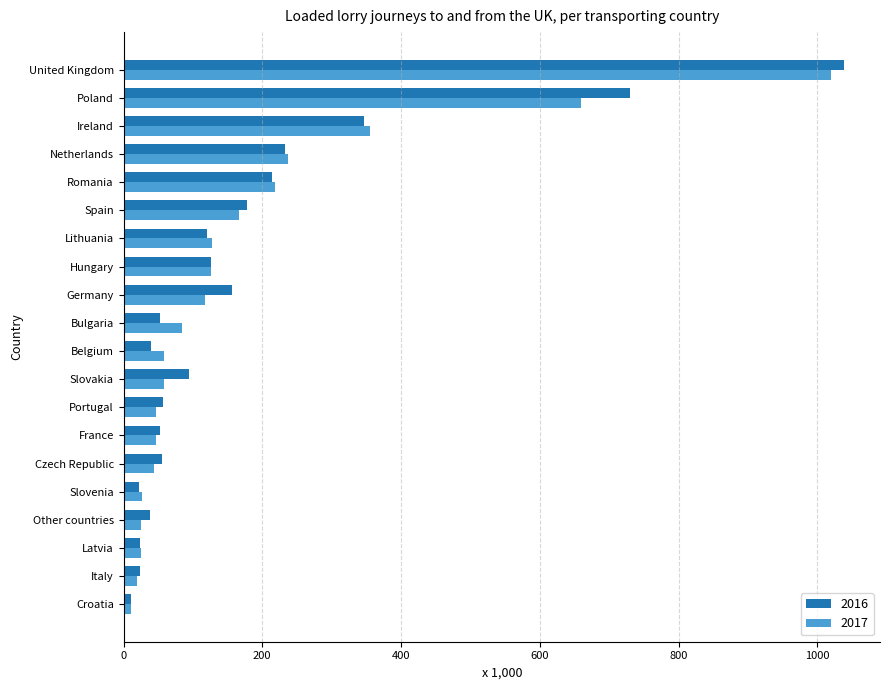

What is the maximum value shown in the chart?

1038.4